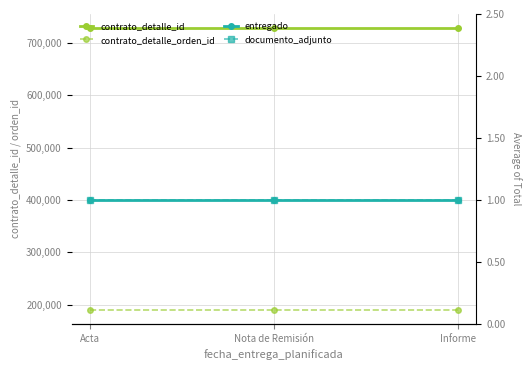

How many lines are shown in the chart?

4